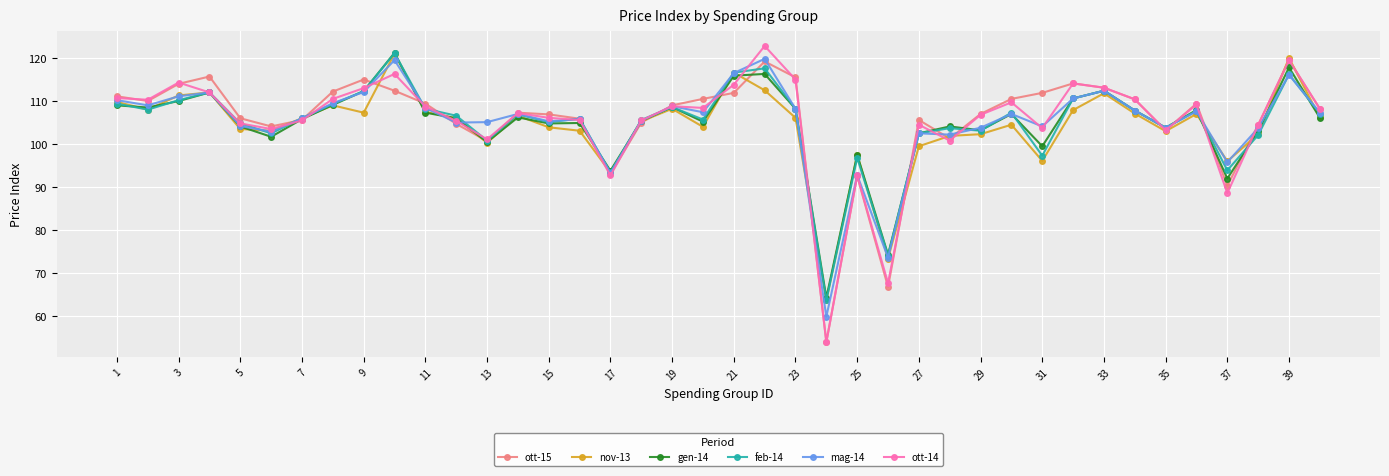

What is the value of the feb-14 point at the 34th from the left?

107.8